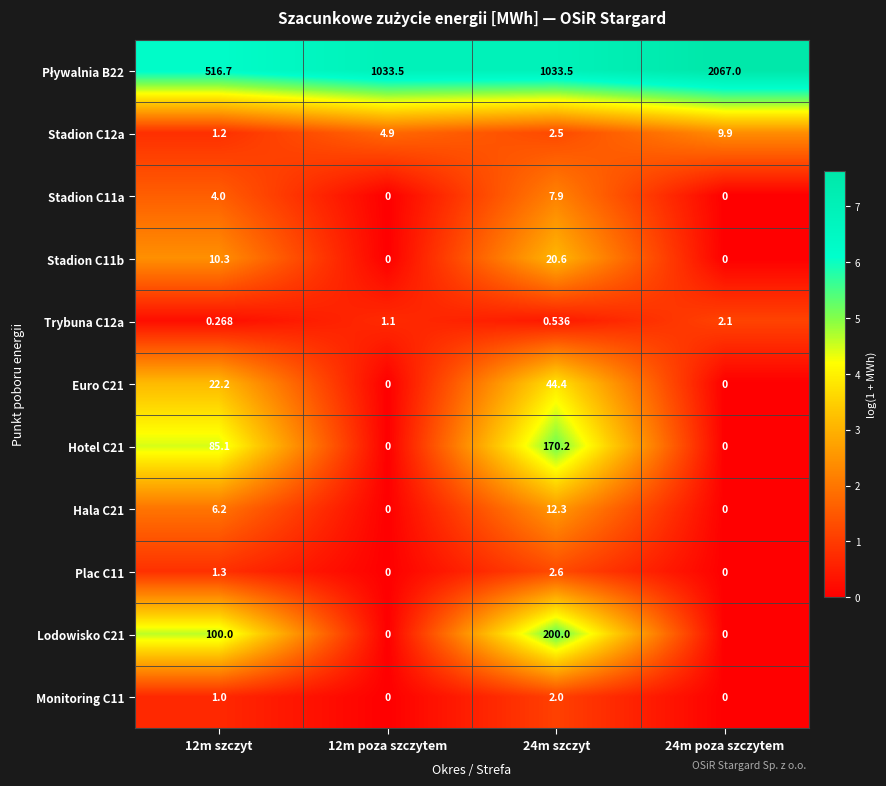

Is the value of Trybuna C12a at 12m szczyt greater than the value of Lodowisko C21 at 12m szczyt?

No